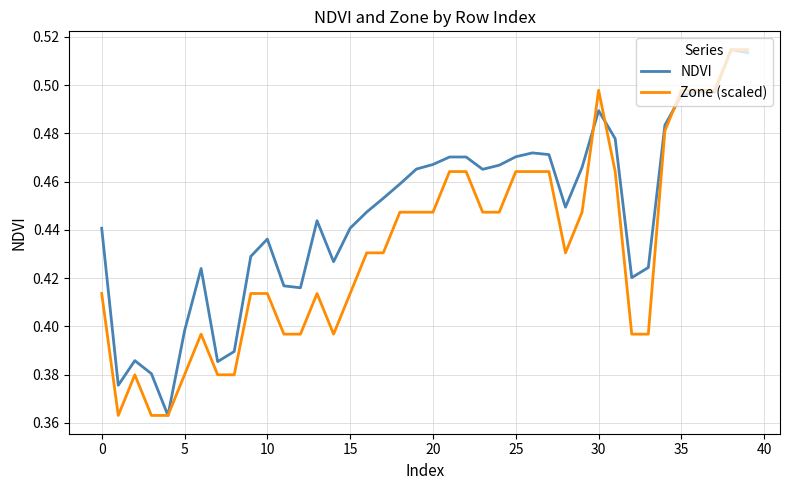

Which series has the largest total across all categories?

NDVI